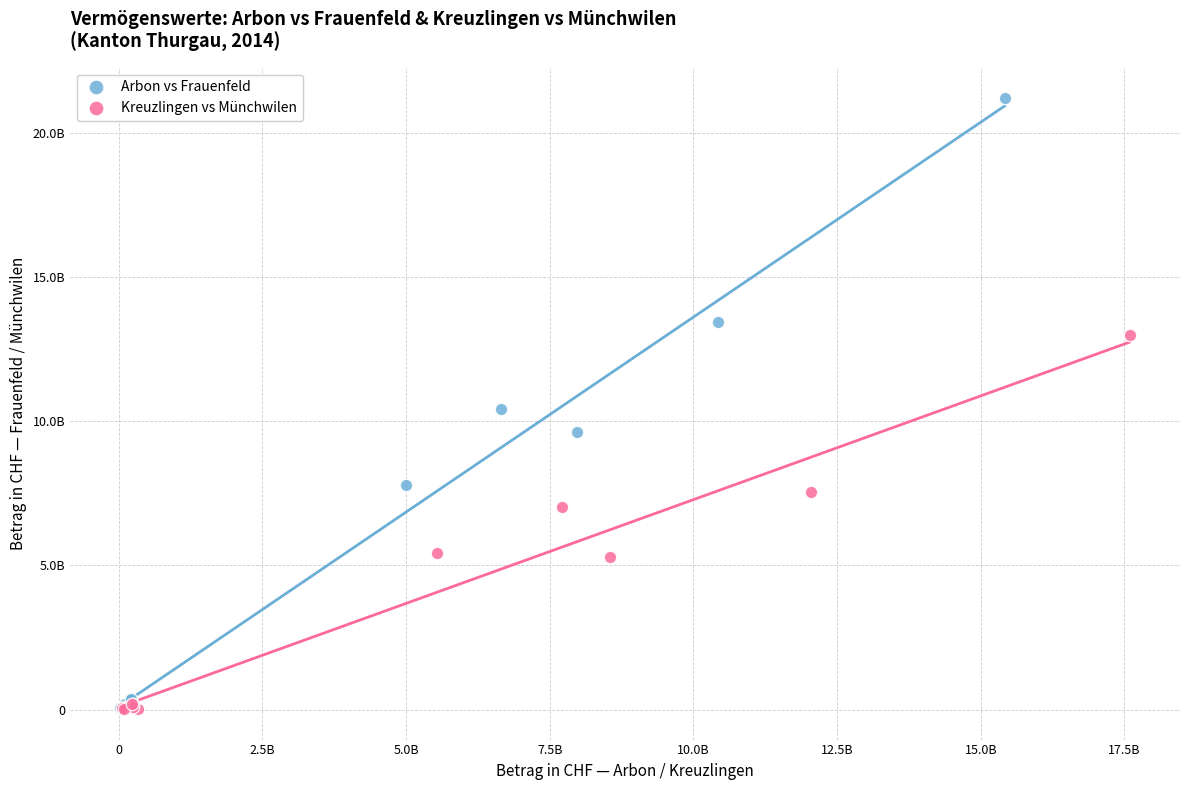

What are all the series names shown in the legend?

Arbon vs Frauenfeld, Kreuzlingen vs Münchwilen